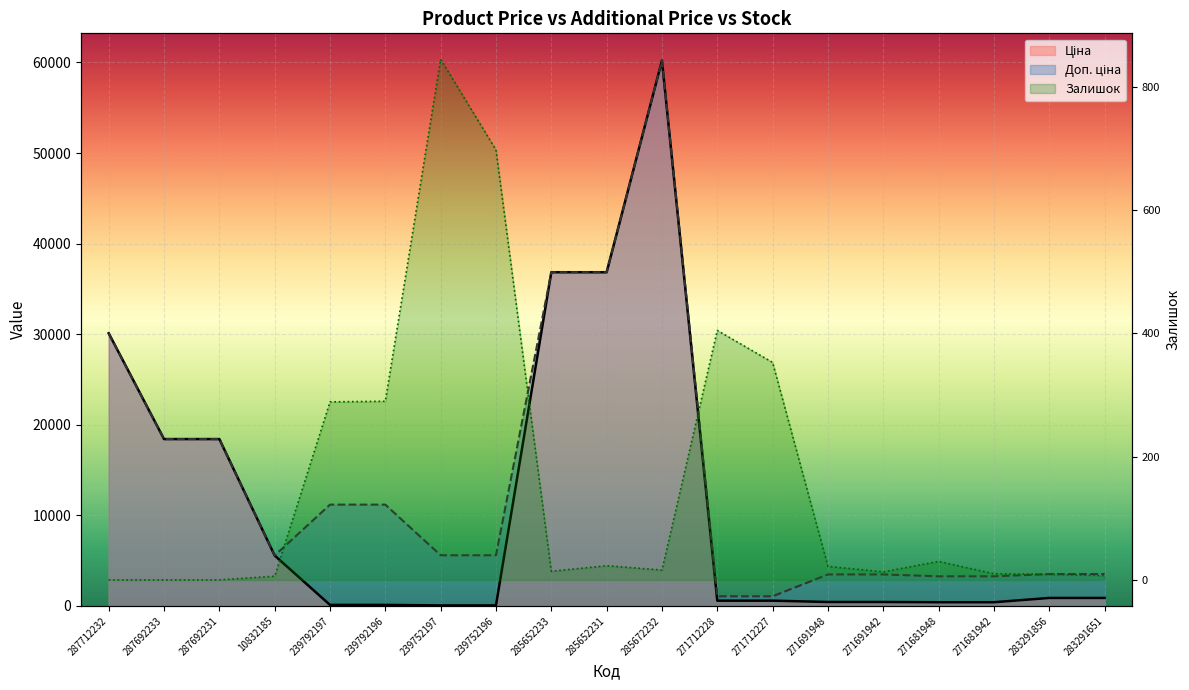

True or false: Доп. ціна and Залишок cross at least once.

False